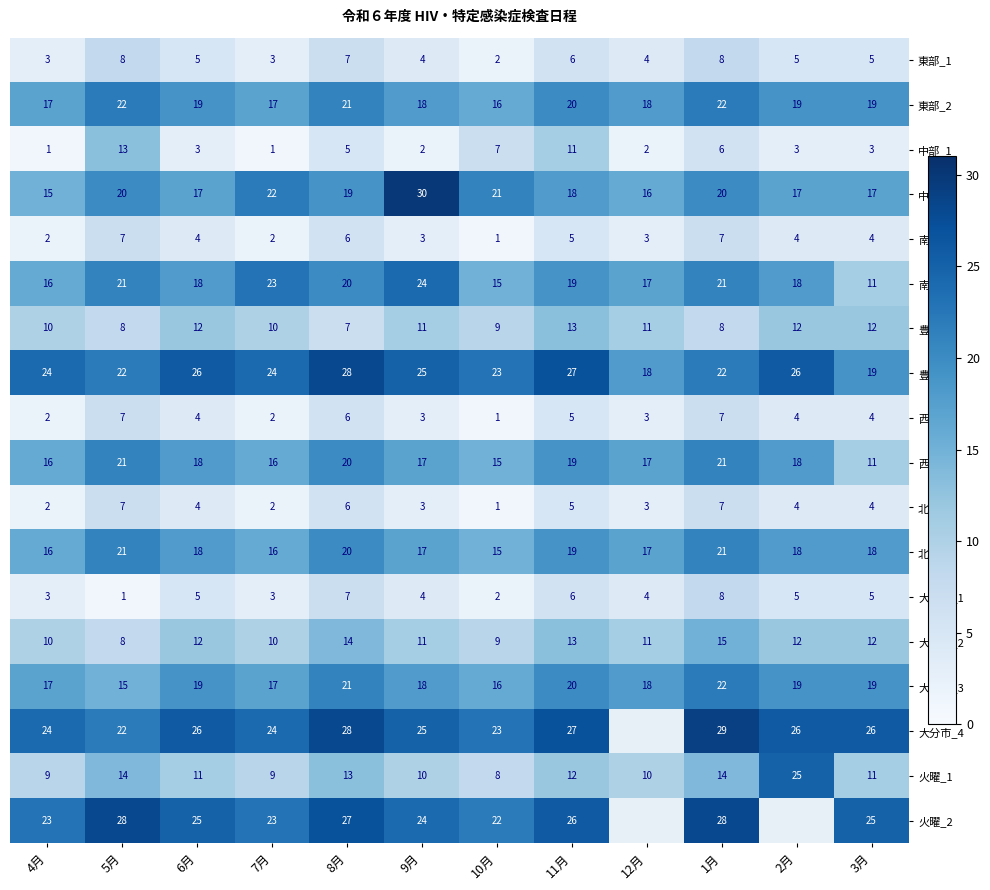

What is the spread (max minus min) of values at 2月?

23.0